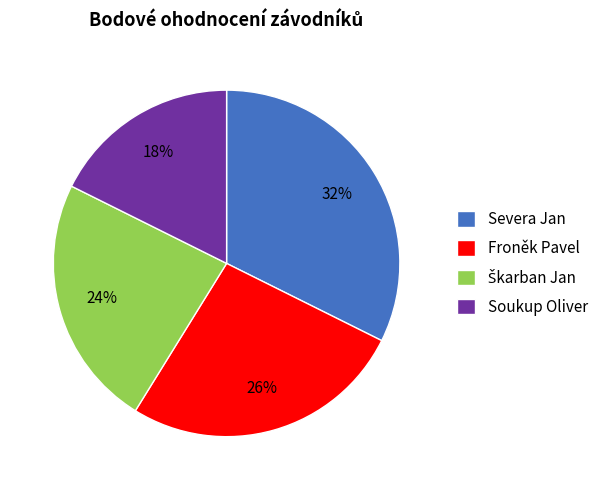

Which category has the smallest portion of the pie?

Soukup Oliver